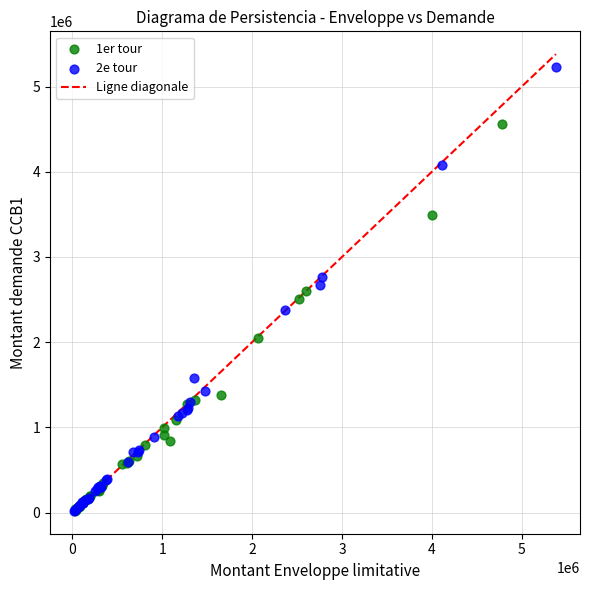

Which series has the widest spread of Y values?

2e tour